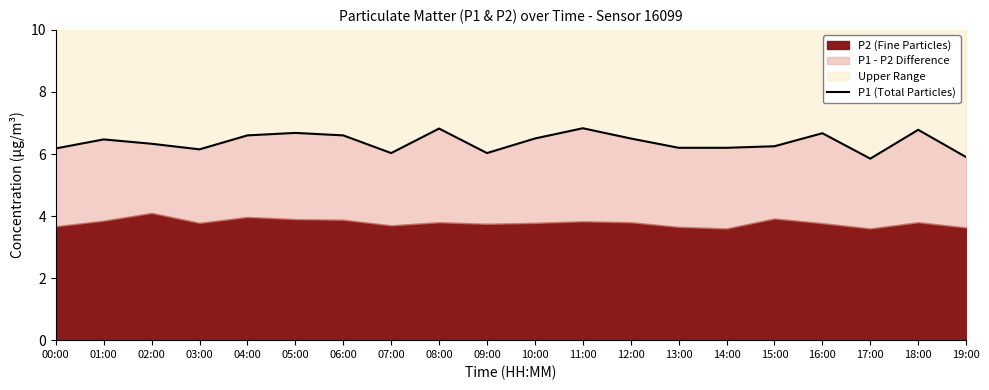

What is the difference between the maximum and minimum values?

1.0